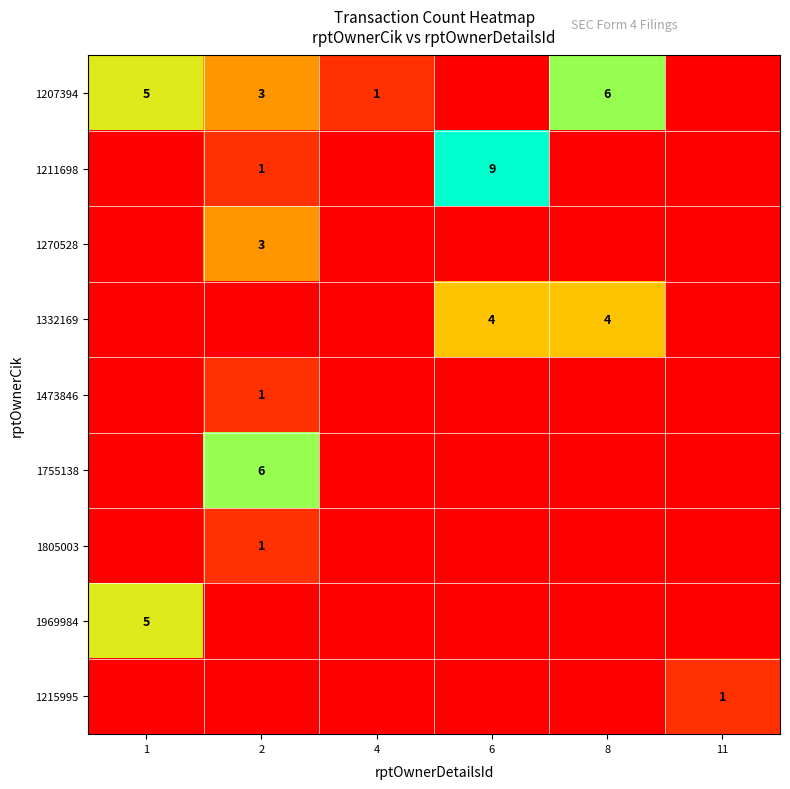

The value of 1207394 at 8 is 6. True or false?

True